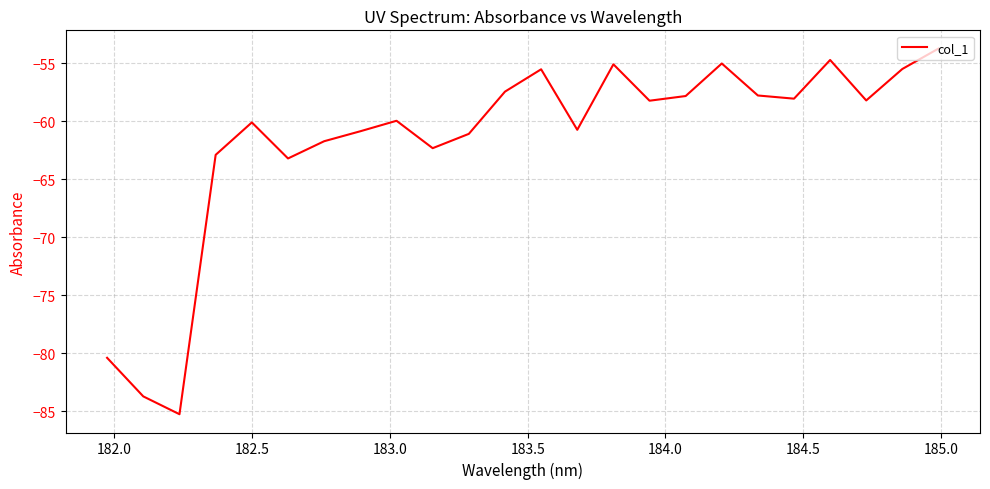

What is the difference between the maximum and minimum values?

31.5